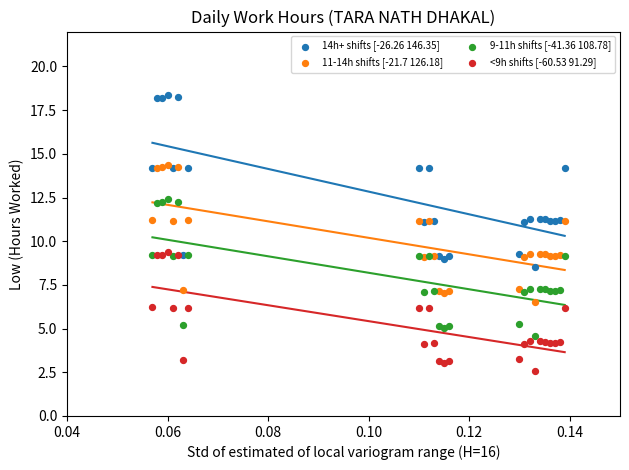

Which series has the largest Y range (max minus min)?

14h+ shifts [-26.26 146.35]